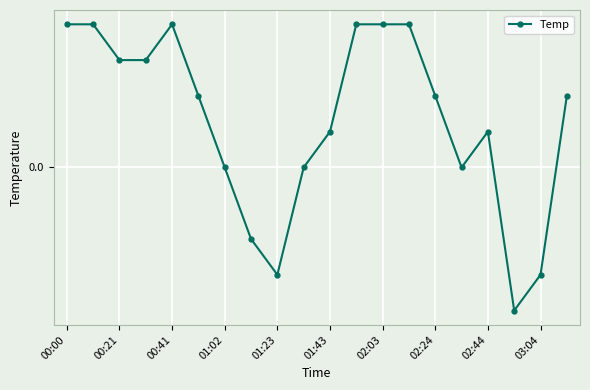

At which category does the chart reach its minimum across all series?

17